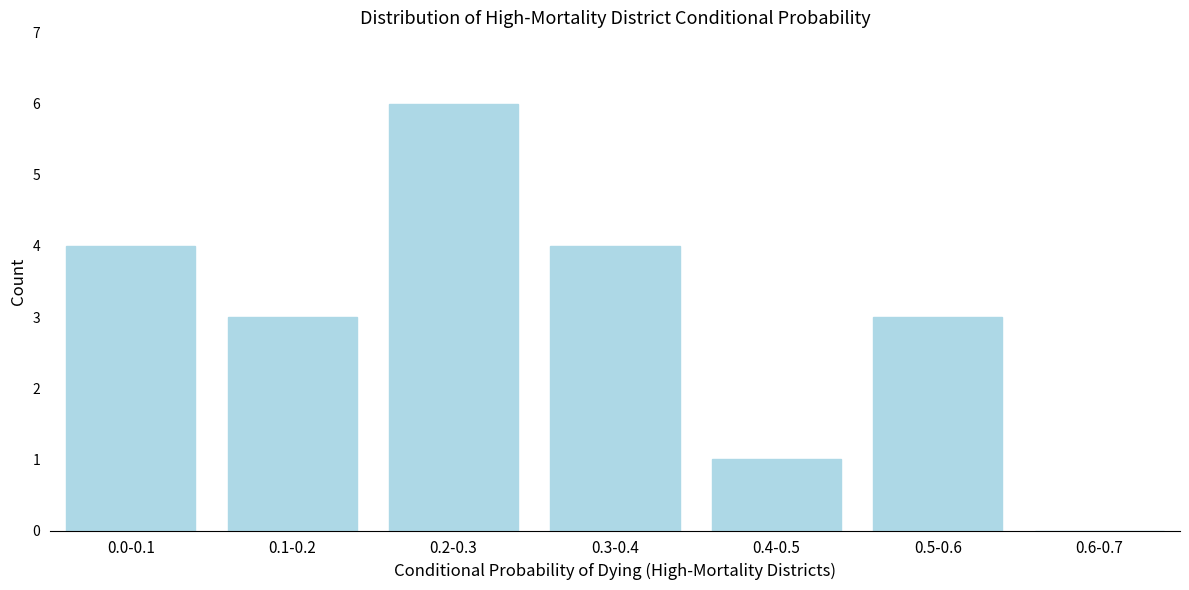

Reading left to right, list all the values displayed in this chart.

0.0-0.1=4	0.1-0.2=3	0.2-0.3=6	0.3-0.4=4	0.4-0.5=1	0.5-0.6=3	0.6-0.7=0